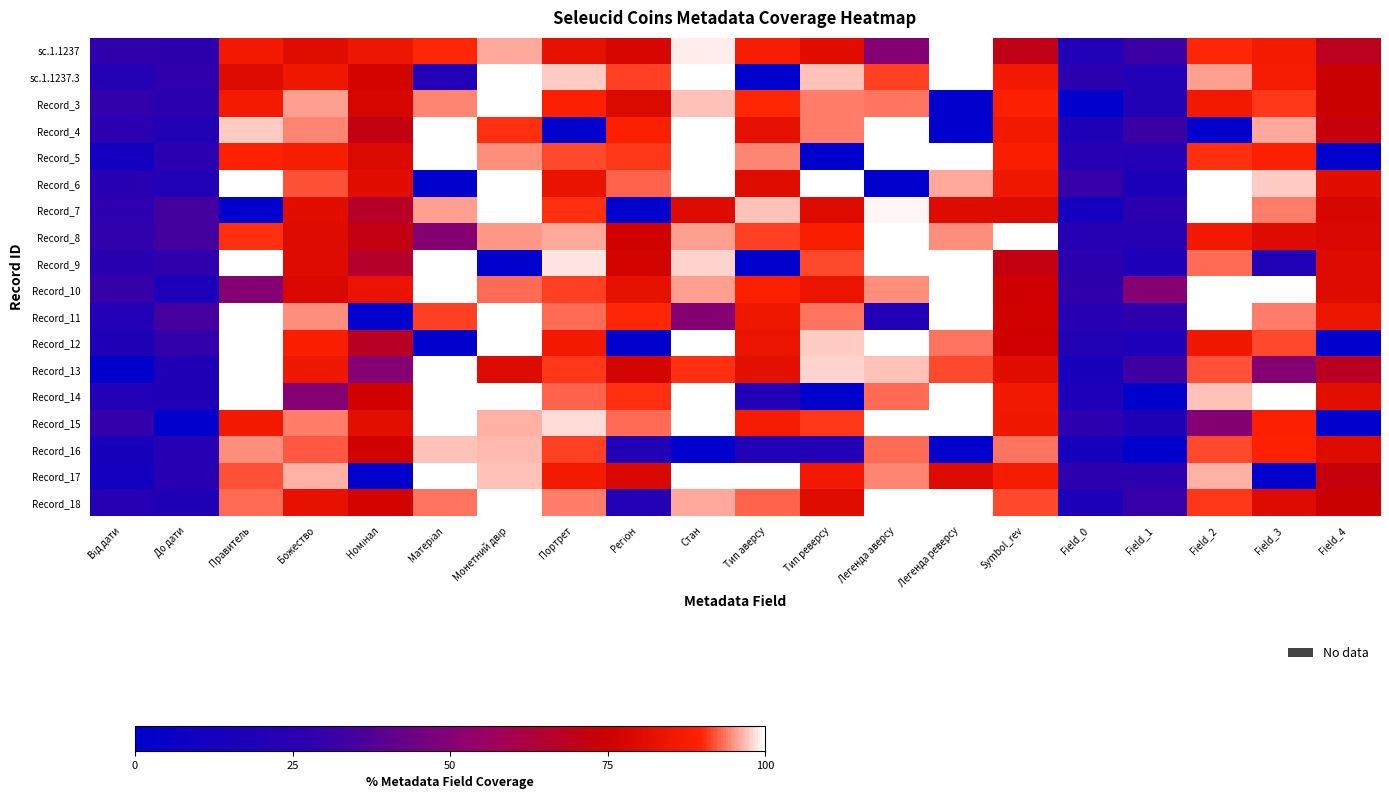

Rank the series at Матеріал from highest to lowest value.

Record_4, Record_5, Record_9, Record_10, Record_13, Record_14, Record_15, Record_17, Record_16, Record_7, Record_3, Record_18, Record_11, sc.1.1237, Record_8, sc.1.1237.3, Record_6, Record_12